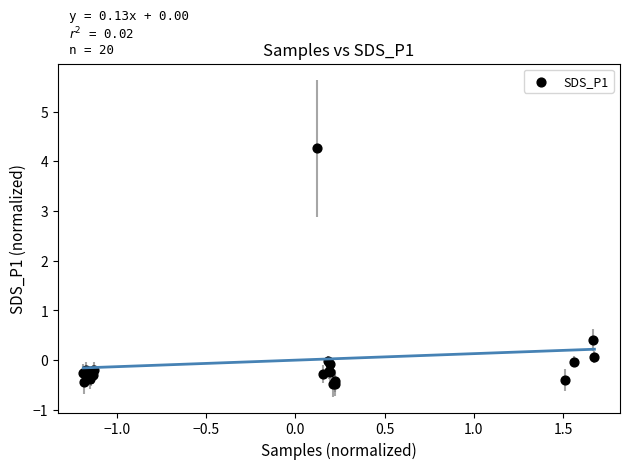

What Y value in the scatter plot is closest to 1?

0.4